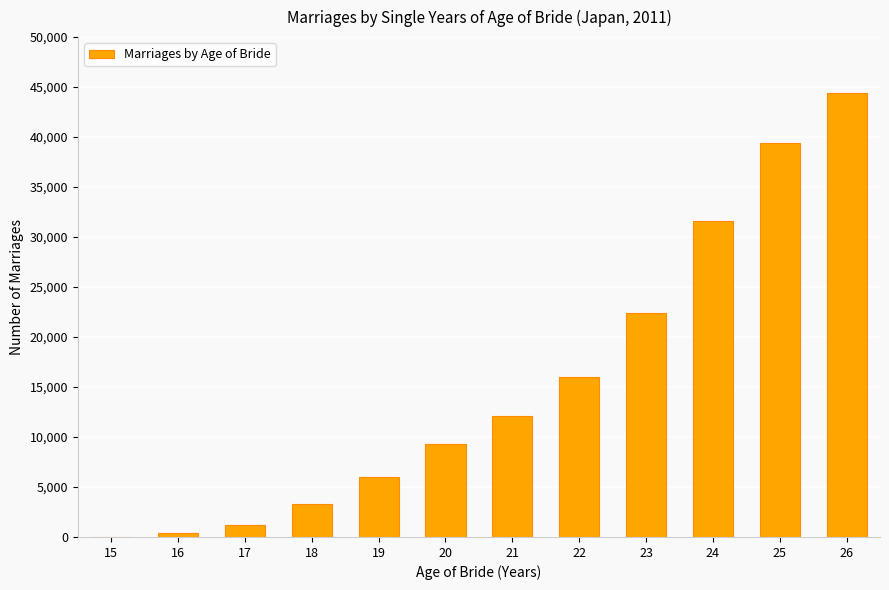

Which label corresponds to the largest value in the chart?

26